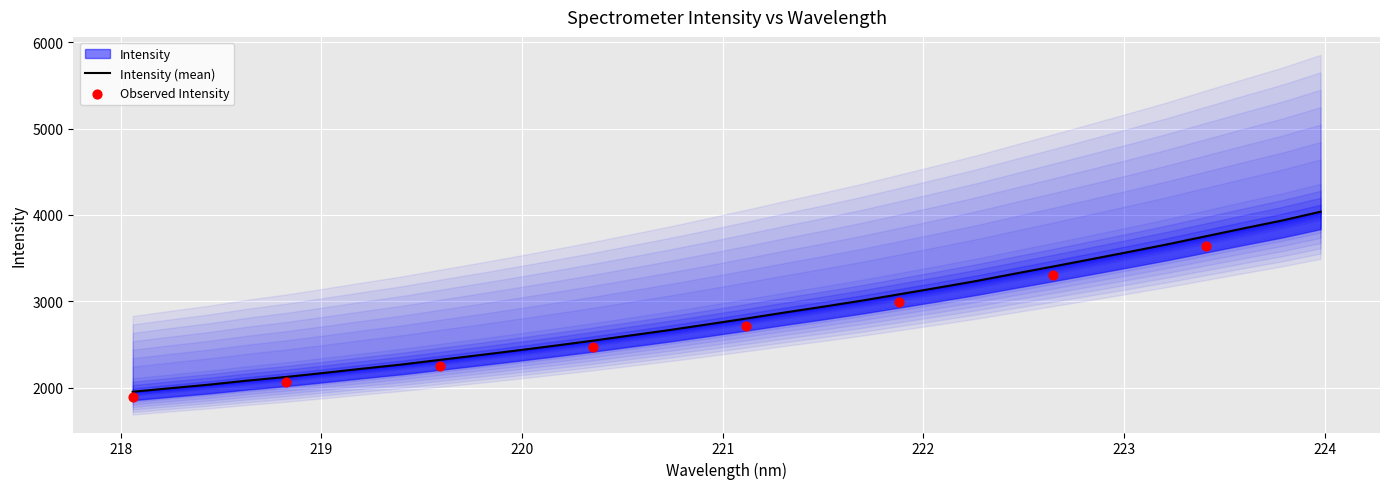

Which has a higher value, 219.0156 or 223.2172?

223.2172